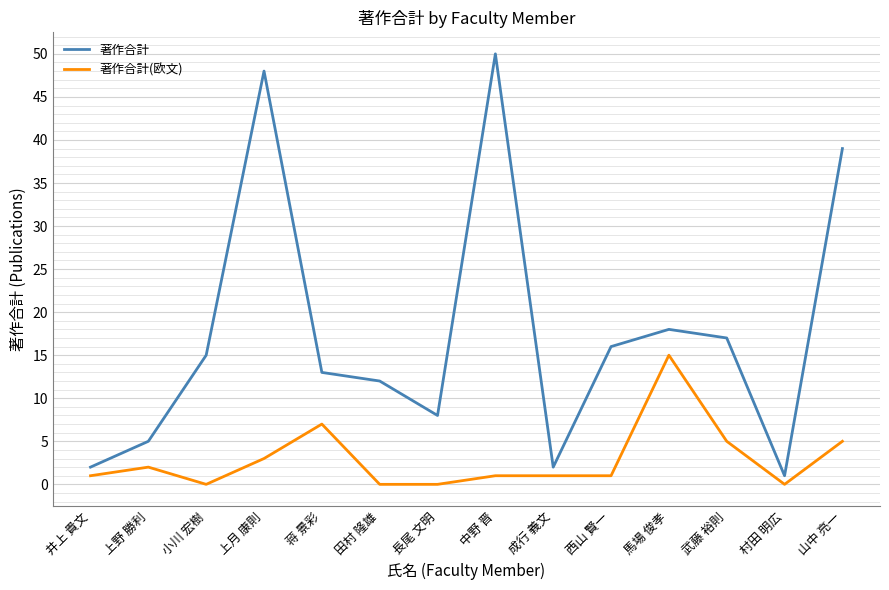

What are all the series names shown in the legend?

著作合計, 著作合計(欧文)